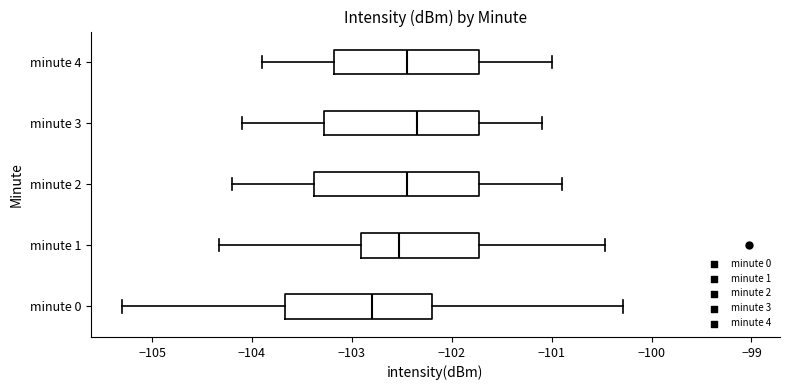

Reading bottom to top, read every box against the x-axis: the position of its median line, the range the box covers, and the ends of its whiskers. The values are not printed on the chart, so give them approximately, as read against the axis.

minute 0: median -102.8, box -103.7 to -102.2, whiskers -105.3 to -100.3
minute 1: median -102.5, box -102.9 to -101.7, whiskers -104.3 to -100.5
minute 2: median -102.4, box -103.4 to -101.7, whiskers -104.2 to -100.9
minute 3: median -102.3, box -103.3 to -101.7, whiskers -104.1 to -101.1
minute 4: median -102.4, box -103.2 to -101.7, whiskers -103.9 to -101.0